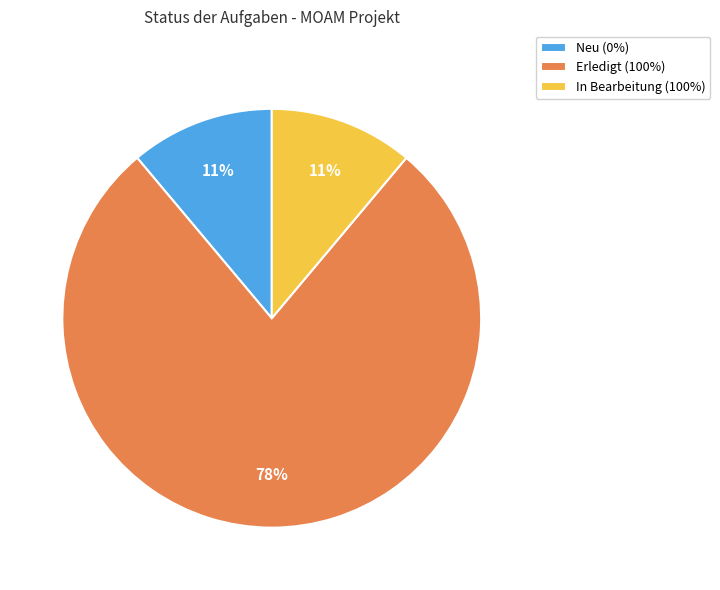

How many slices are in this pie chart?

3